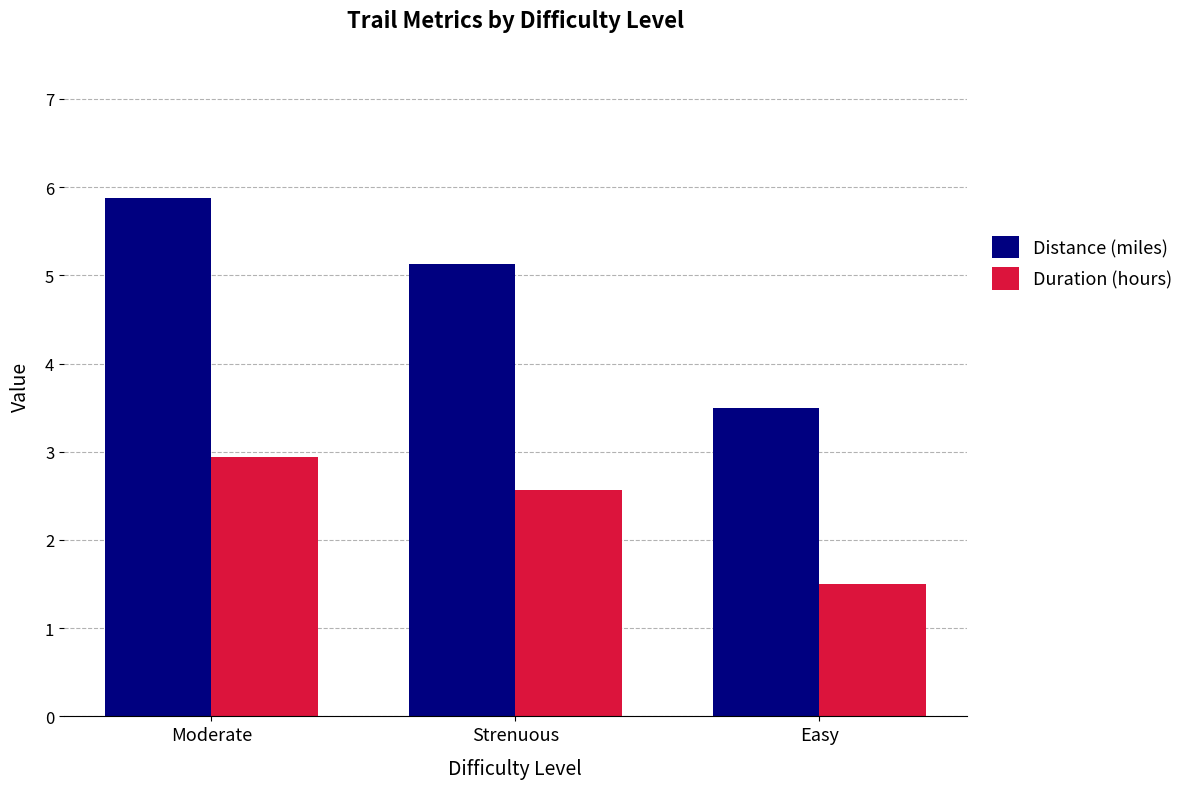

How many values in the Distance (miles) series exceed 5?

2